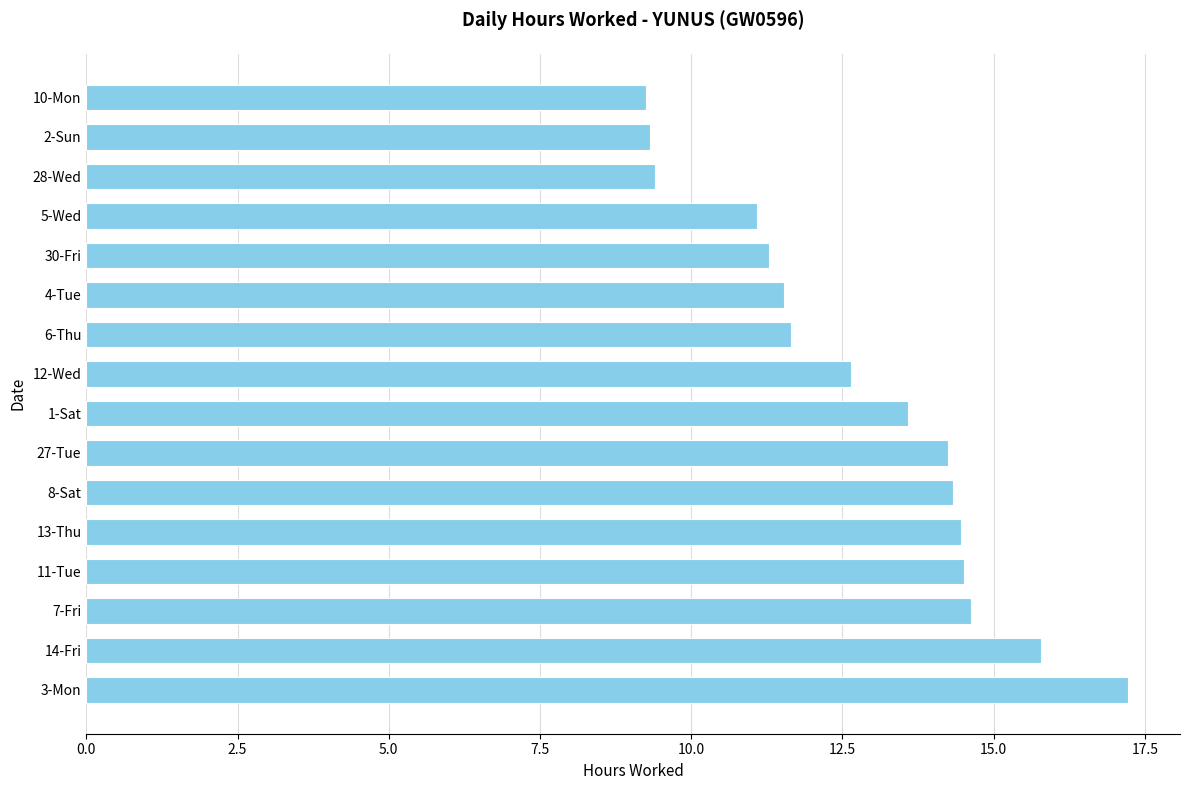

How many values exceed 13?

8